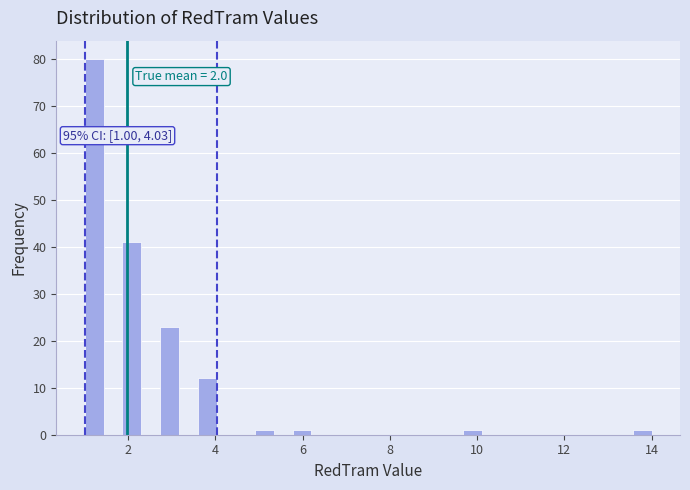

Around what value on the x-axis is the tallest bar? Give the approximate position of its centre, as read against the axis.

1.2